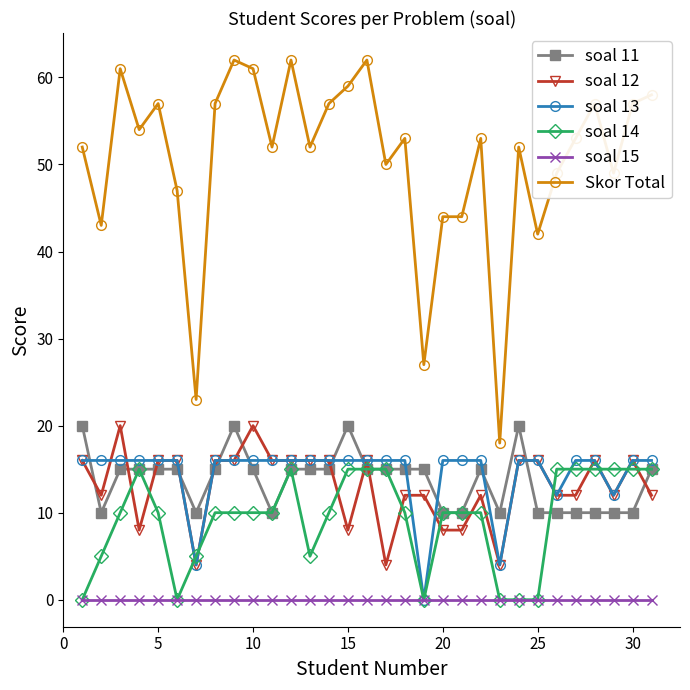

Which series has the largest total across all categories?

Skor Total